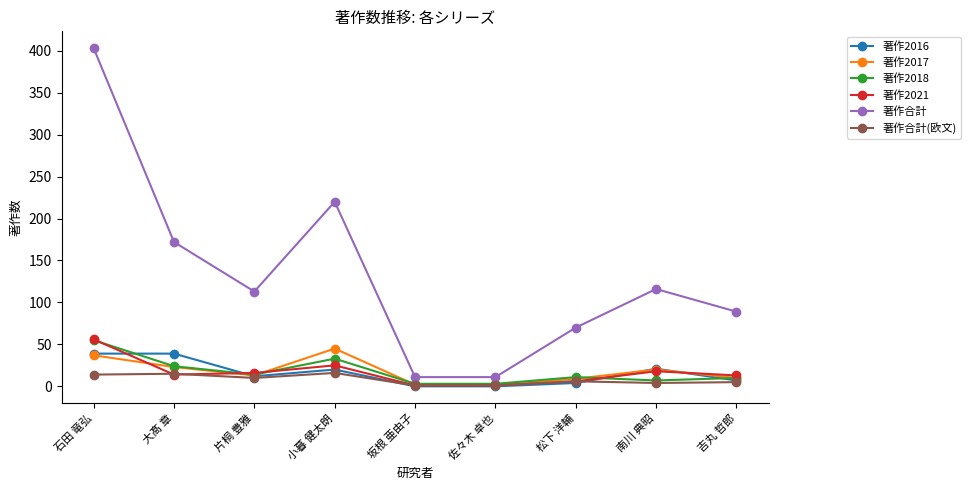

Does the chart have visible grid lines?

No